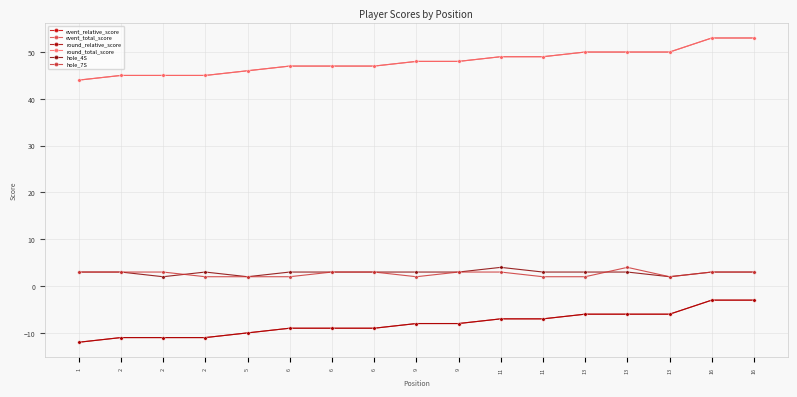

Does the chart have visible grid lines?

Yes